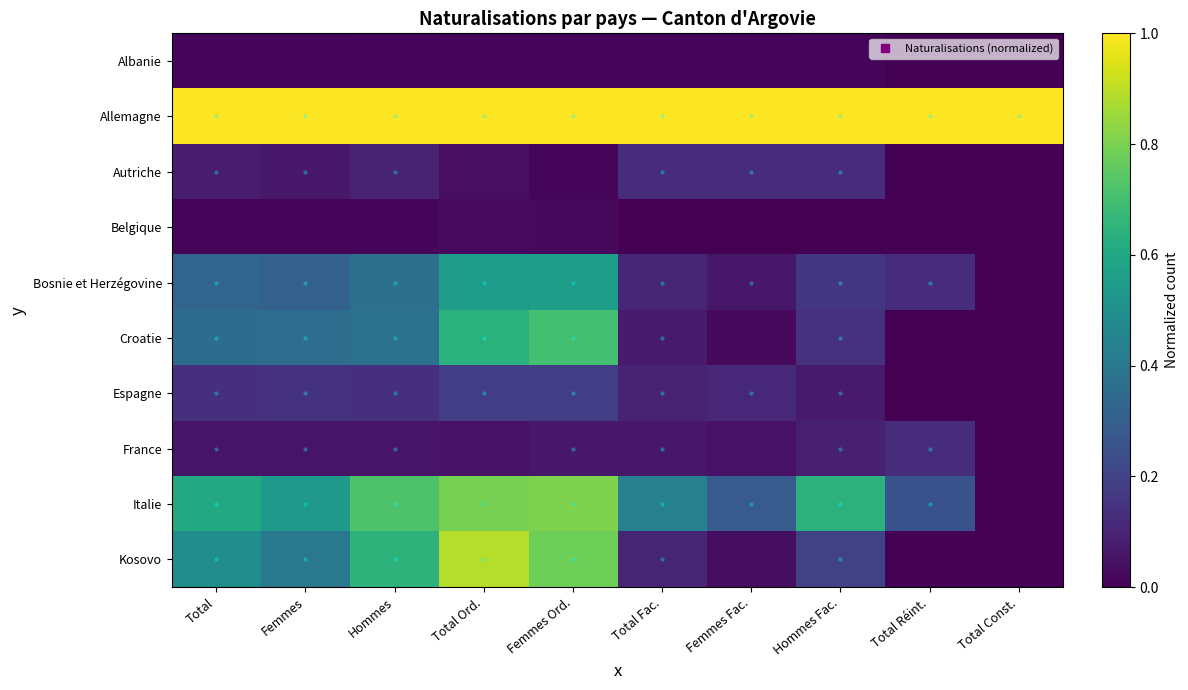

Count the number of categories in the chart.

10